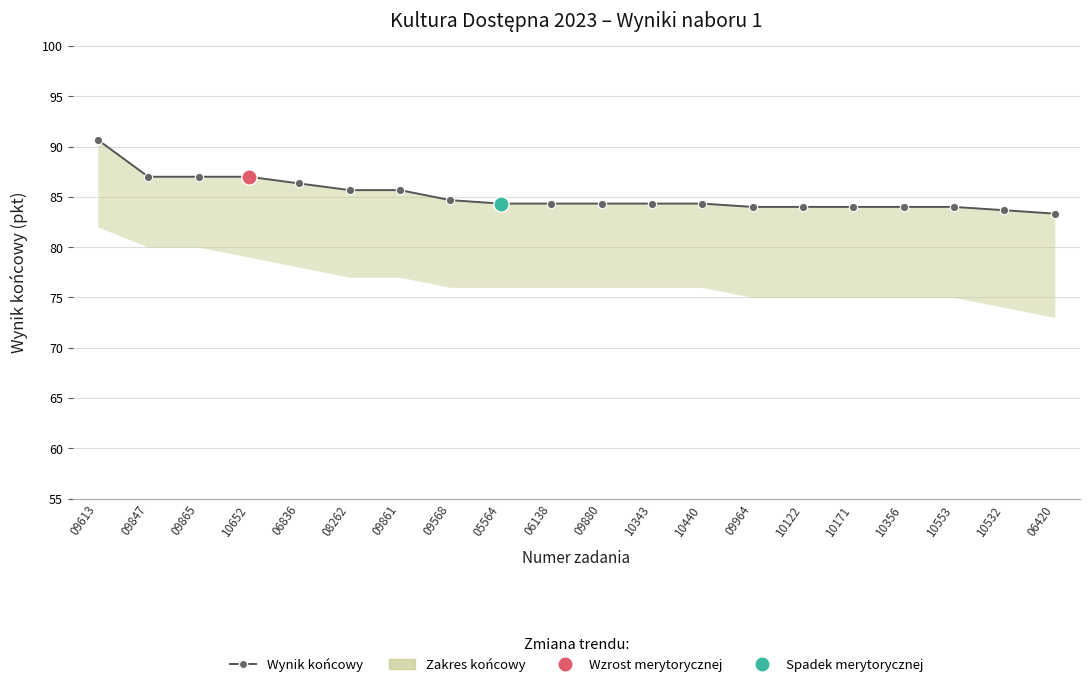

How many lines are shown in the chart?

1